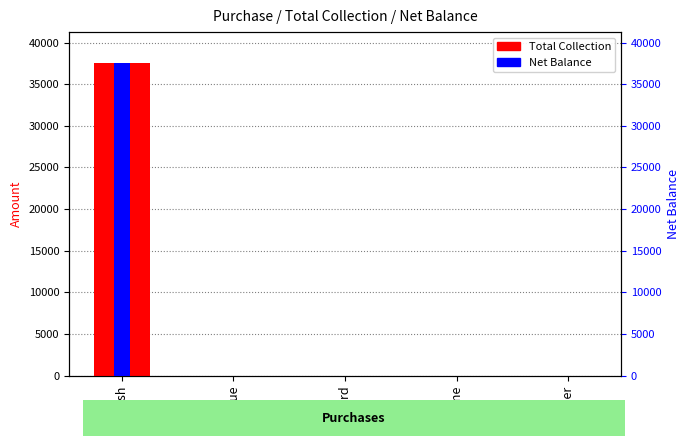

Which series has the largest range (max minus min)?

Total Collection